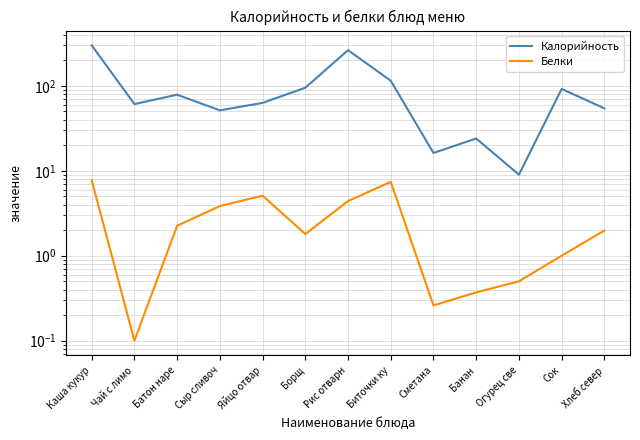

Between Батон наре and Банан, which series saw the biggest shift?

Калорийность